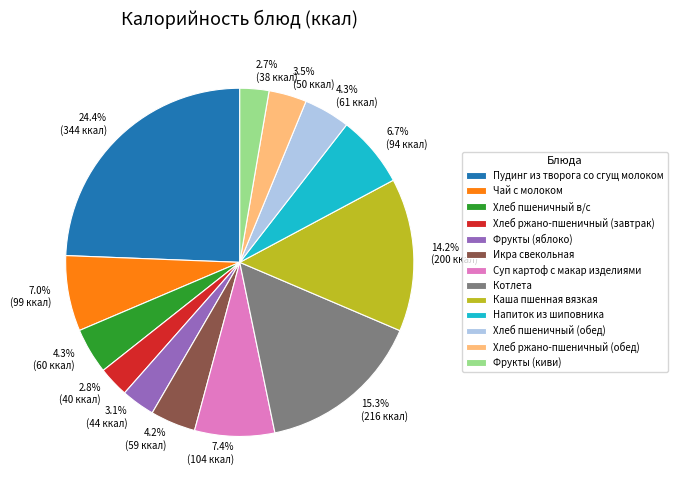

To the nearest percent, what percentage of the pie is Пудинг из творога со сгущ молоком?

24%